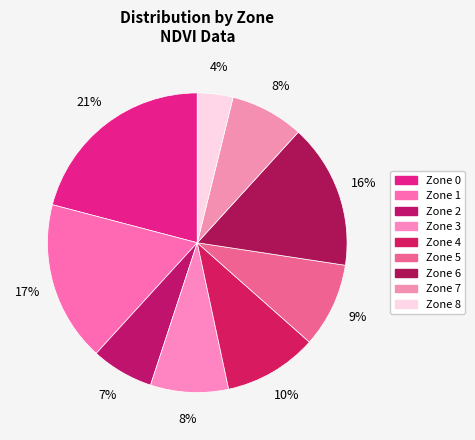

Count the number of slices in the pie.

9